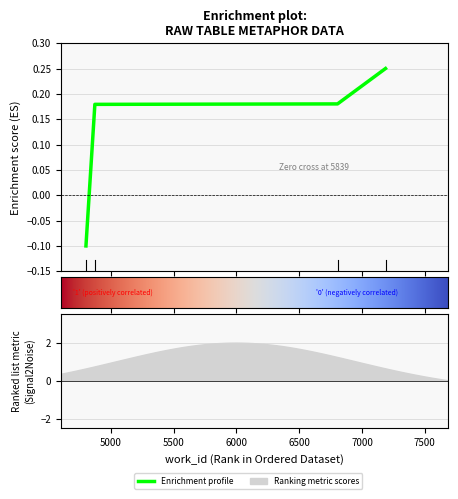

Which label corresponds to the smallest value in the chart?

4802